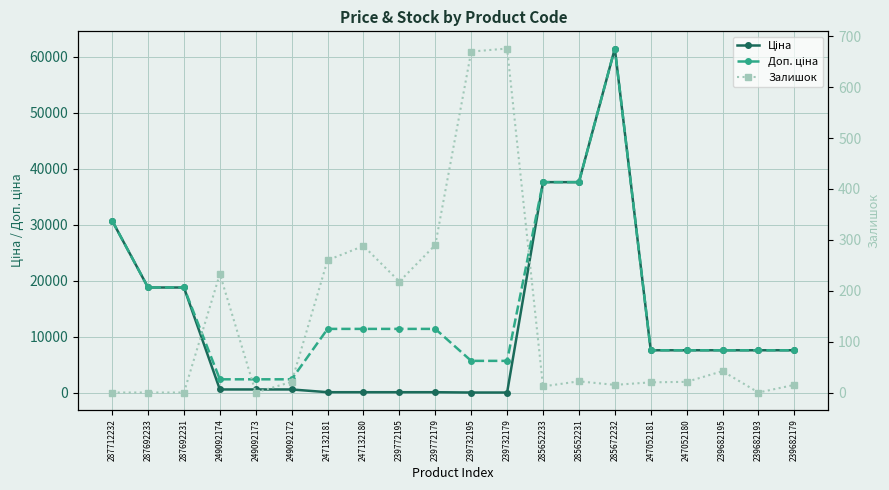

List the labels in order of Ціна value, largest first.

285672232, 285652233, 285652231, 287712232, 287692233, 287692231, 247052181, 247052180, 239682195, 239682193, 239682179, 249092174, 249092173, 249092172, 247132181, 247132180, 239772195, 239772179, 239732195, 239732179